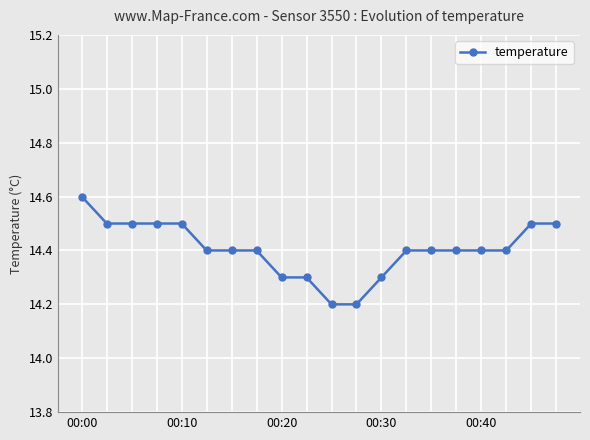

What is the smallest value displayed?

14.2